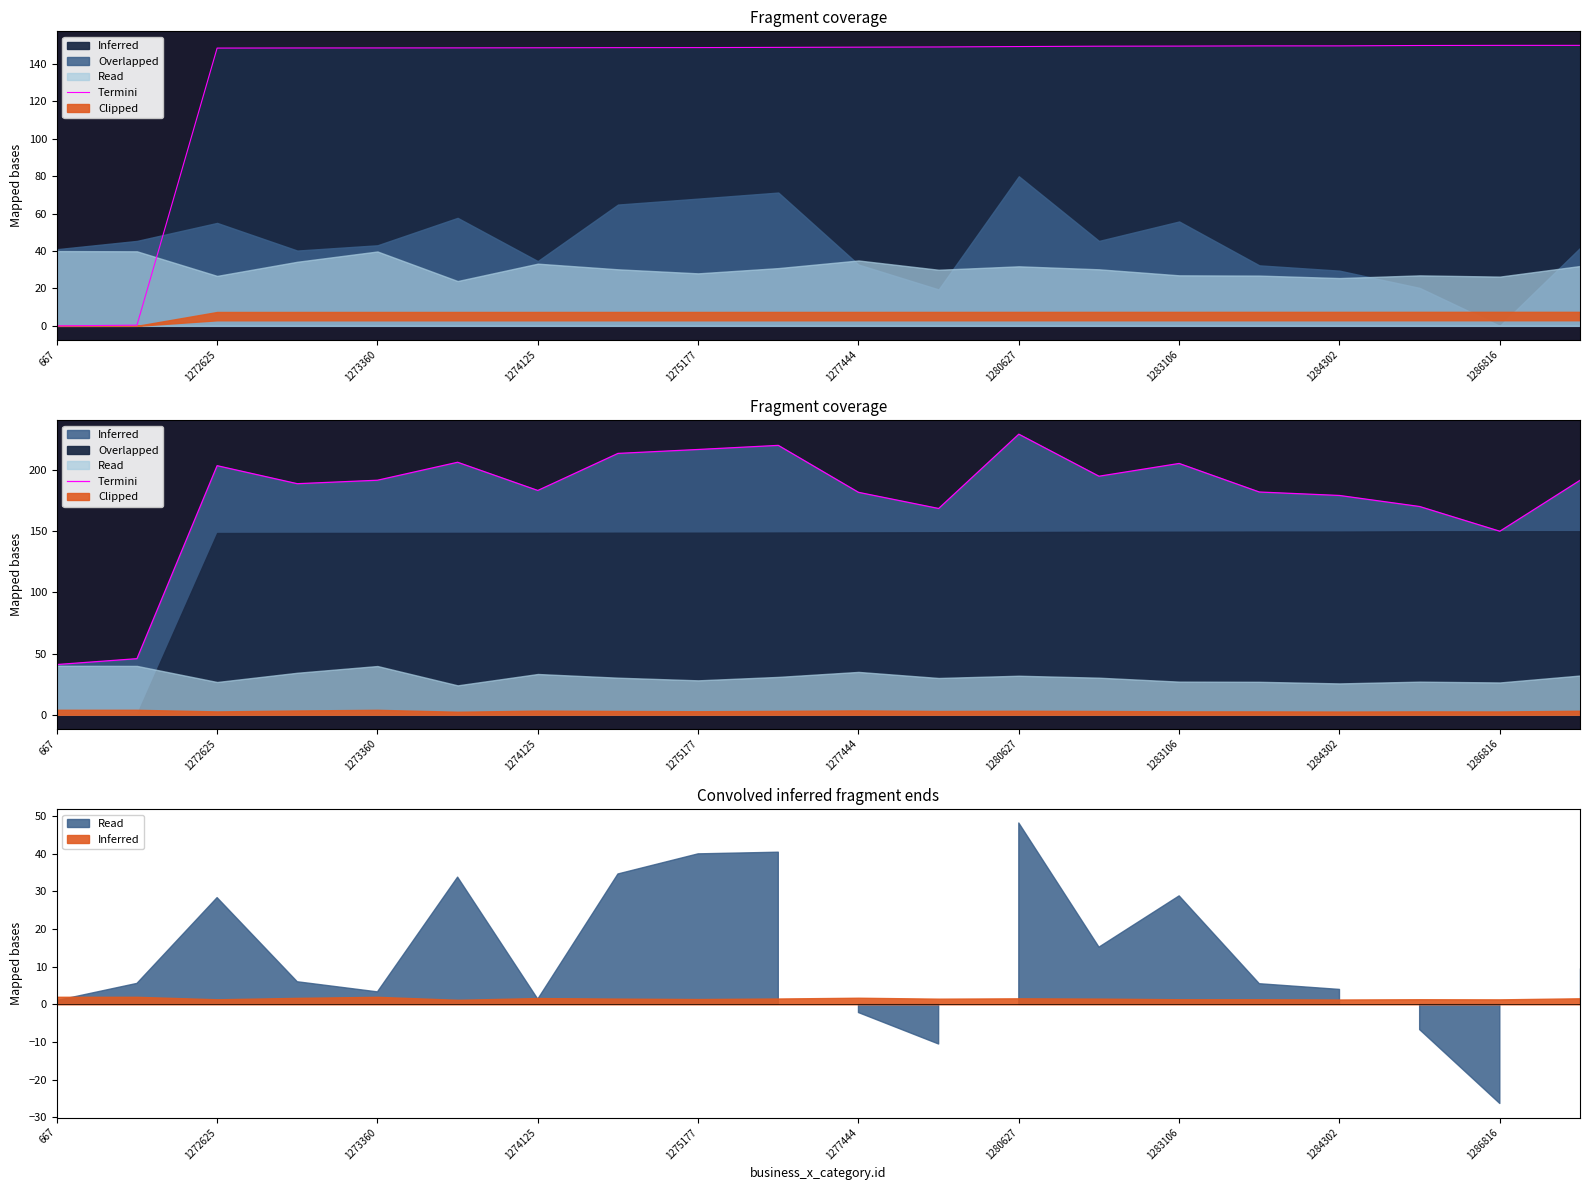

How many values are below 191?

10